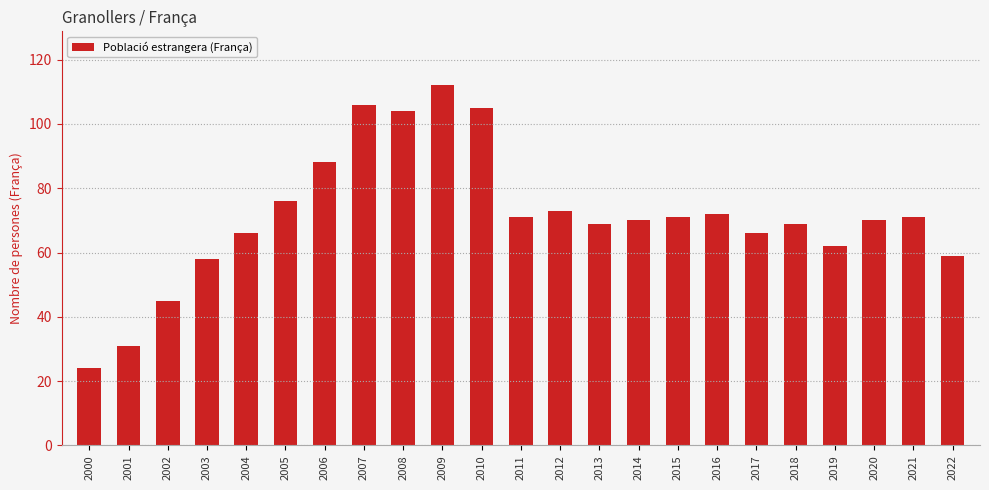

Where does the data first go above 70?

2005